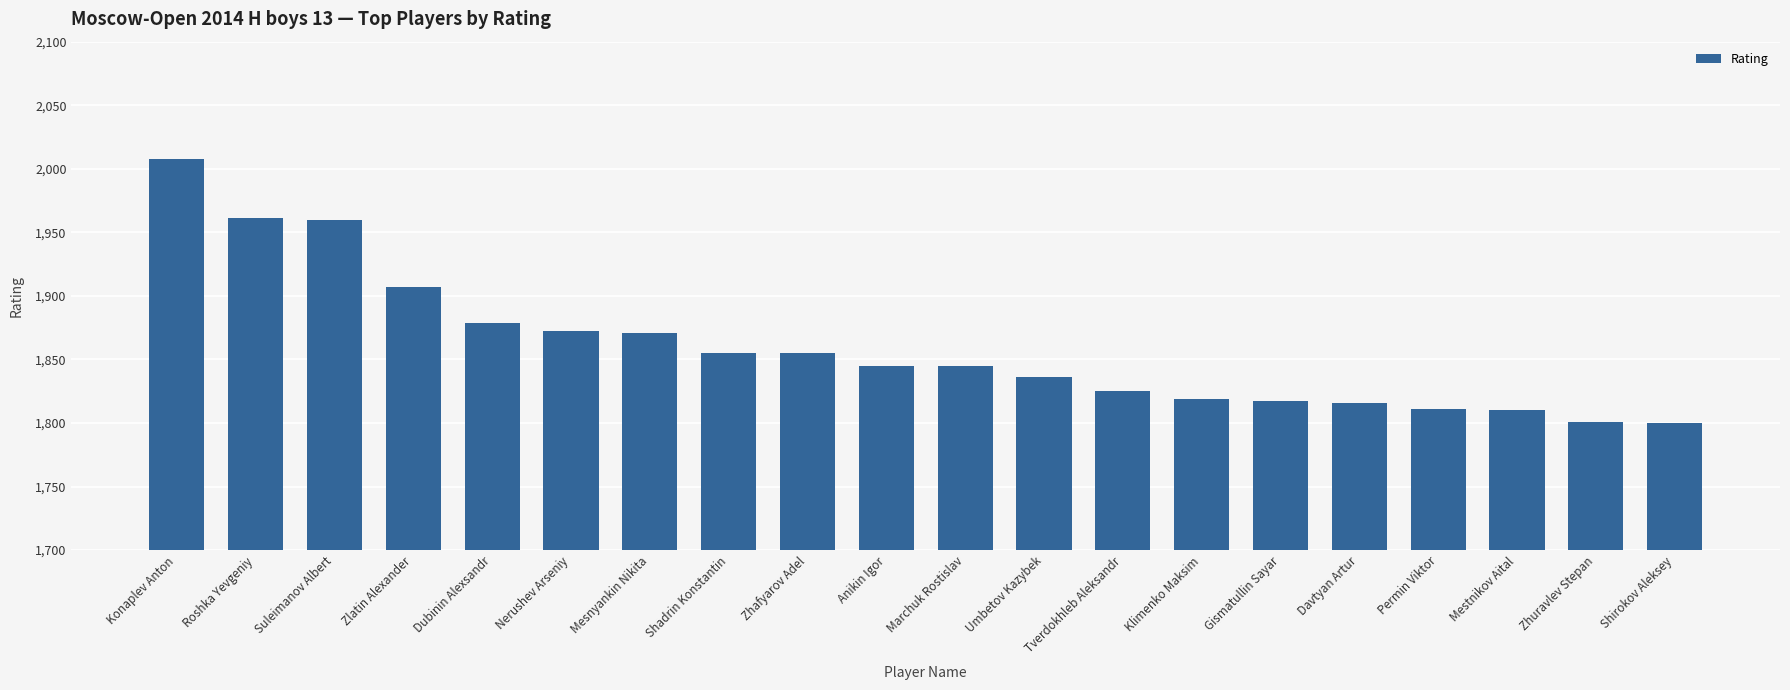

How many categories are shown in the chart?

20